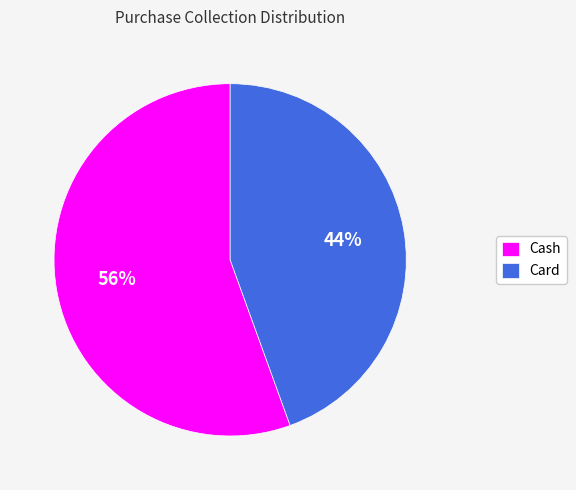

Count the number of slices in the pie.

2